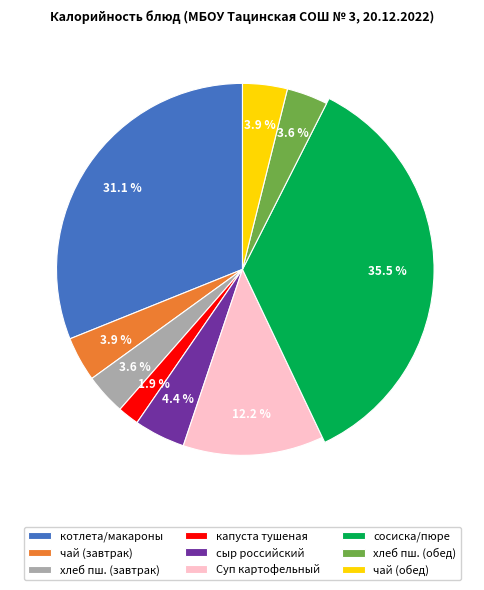

Which slice is the smallest?

капуста тушеная